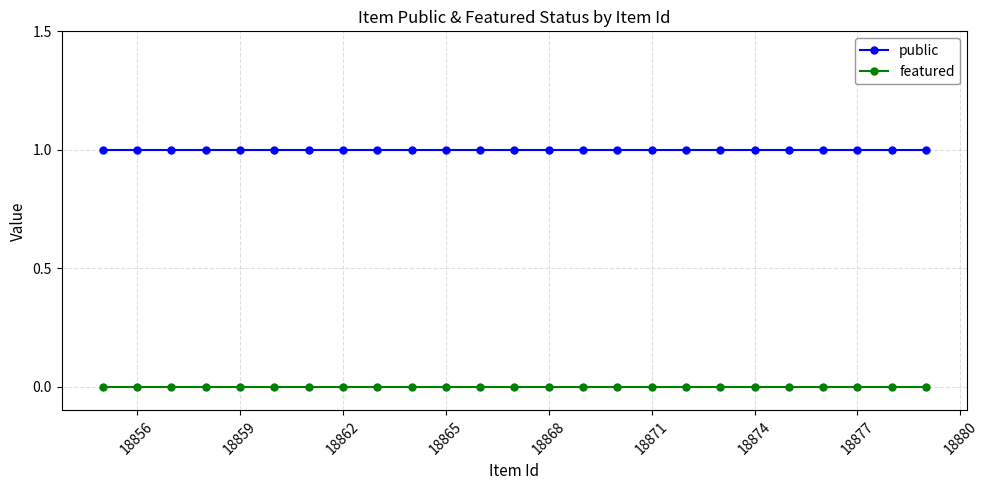

True or false: public and featured intersect in this chart.

False